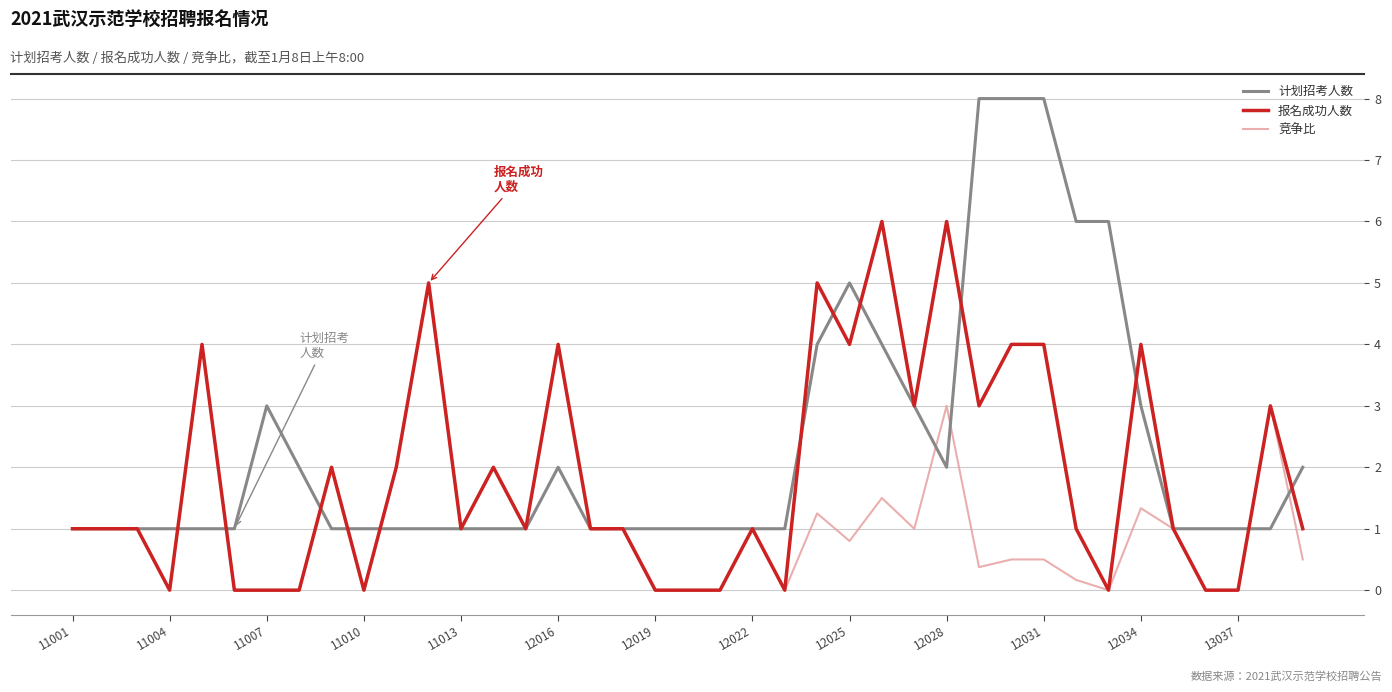

Rank the series by their maximum value, from highest to lowest.

计划招考人数, 报名成功人数, 竞争比